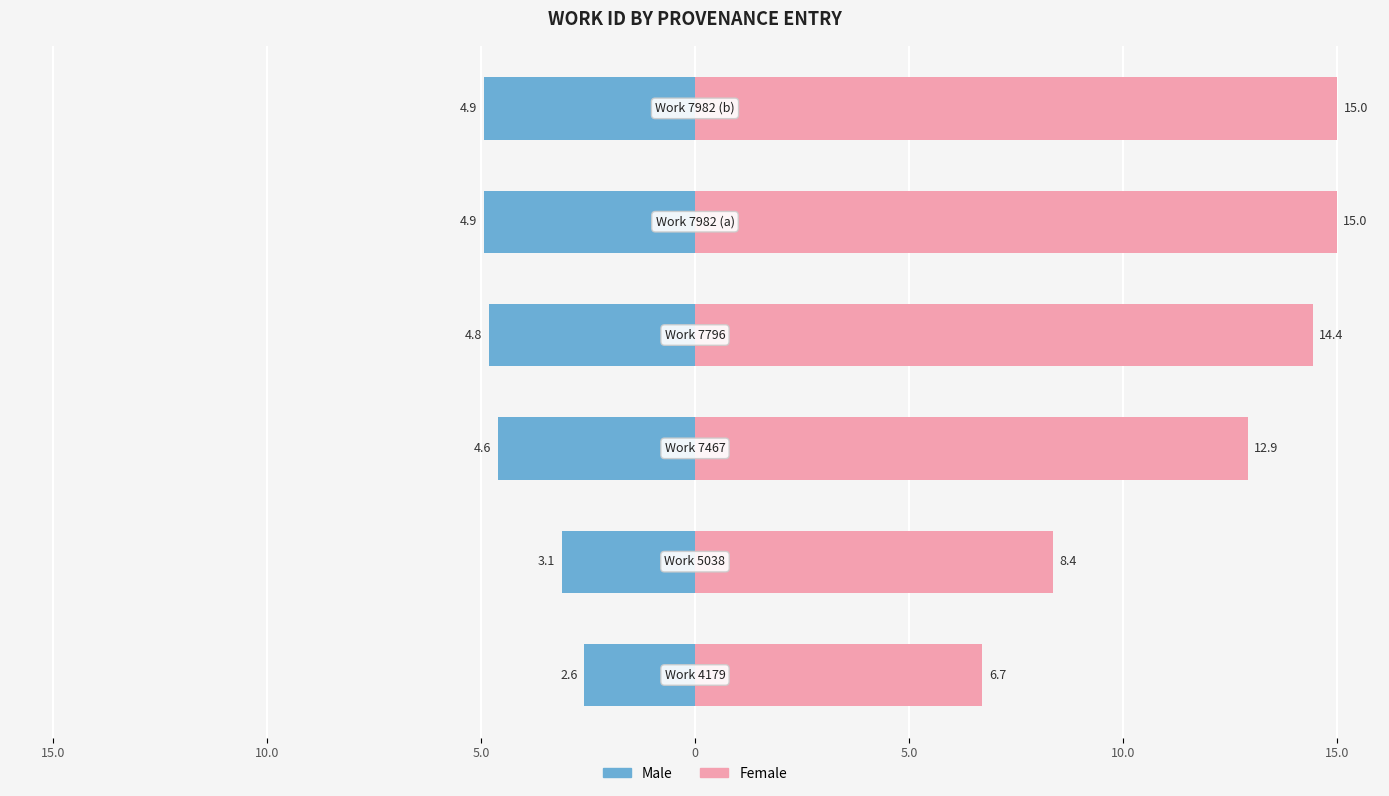

What are all the series names shown in the legend?

Male, Female